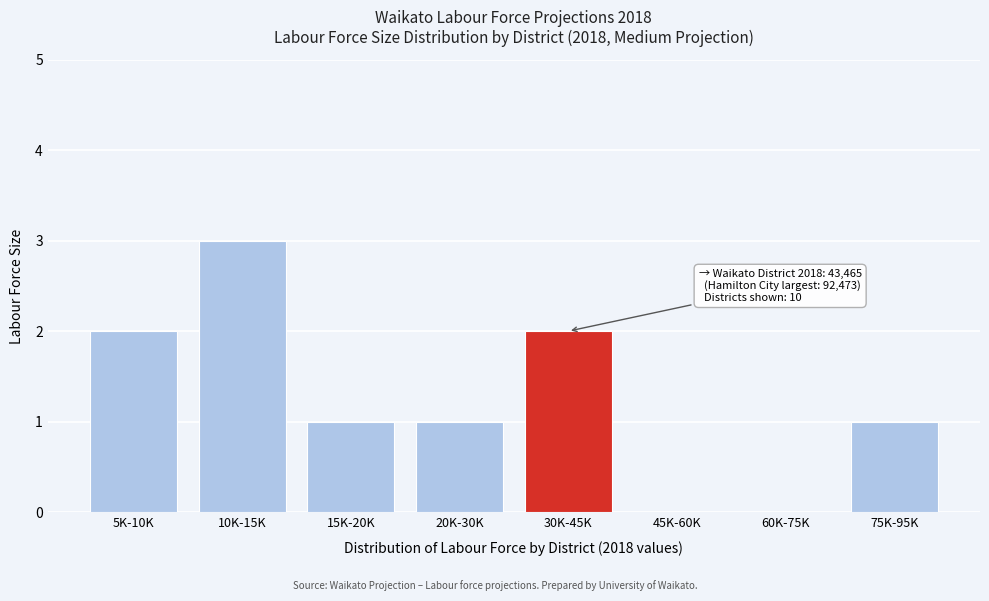

Reading left to right, what are all the values shown in this chart?

5K-10K=2	10K-15K=3	15K-20K=1	20K-30K=1	30K-45K=2	45K-60K=0	60K-75K=0	75K-95K=1